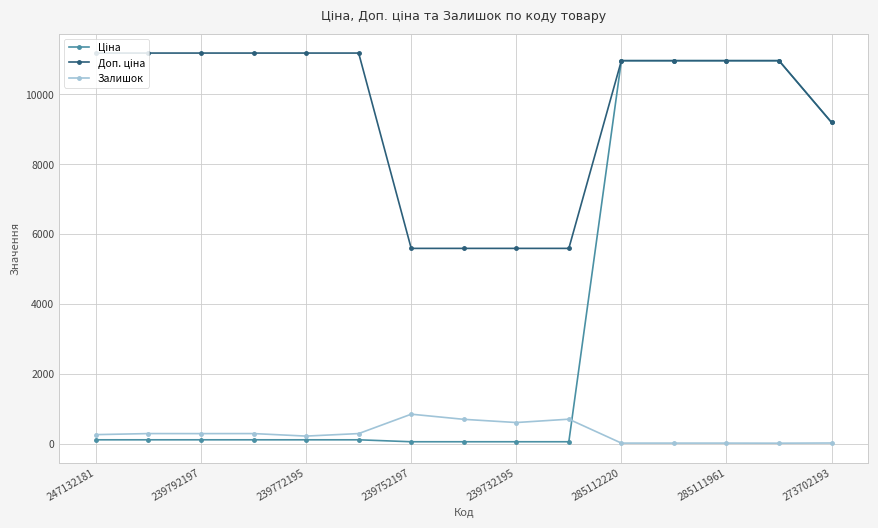

True or false: Залишок has more than 2 points higher than both neighbors.

True